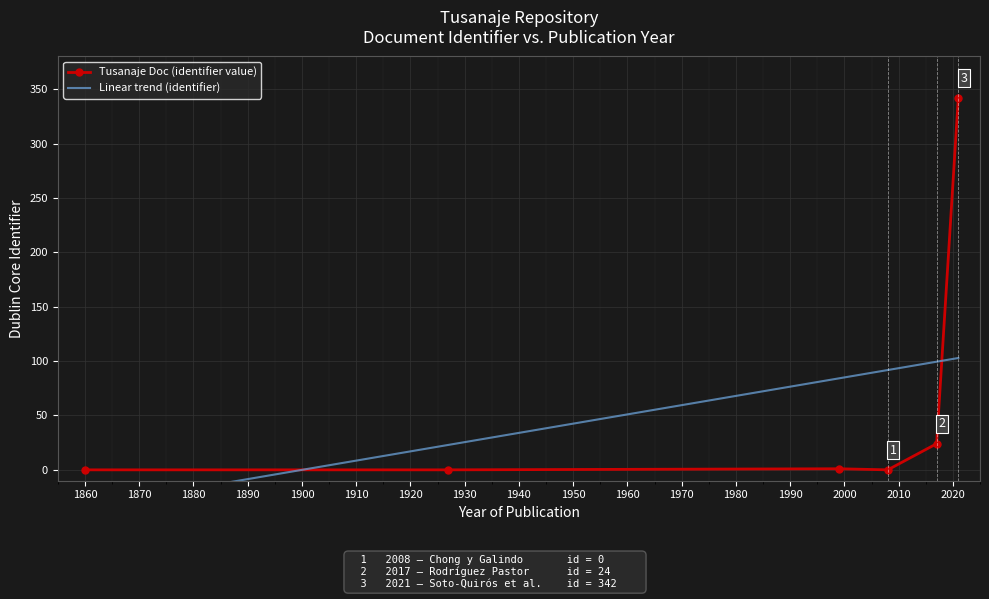

True or false: Tusanaje Doc (identifier value) has more than 0 points higher than both neighbors.

True